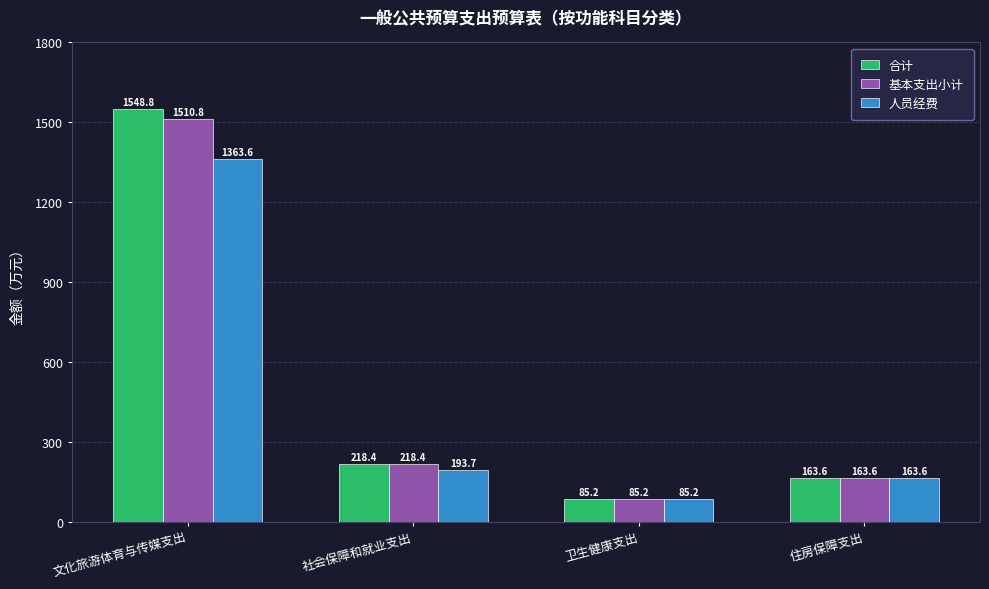

At which label does 基本支出小计 reach its minimum?

卫生健康支出